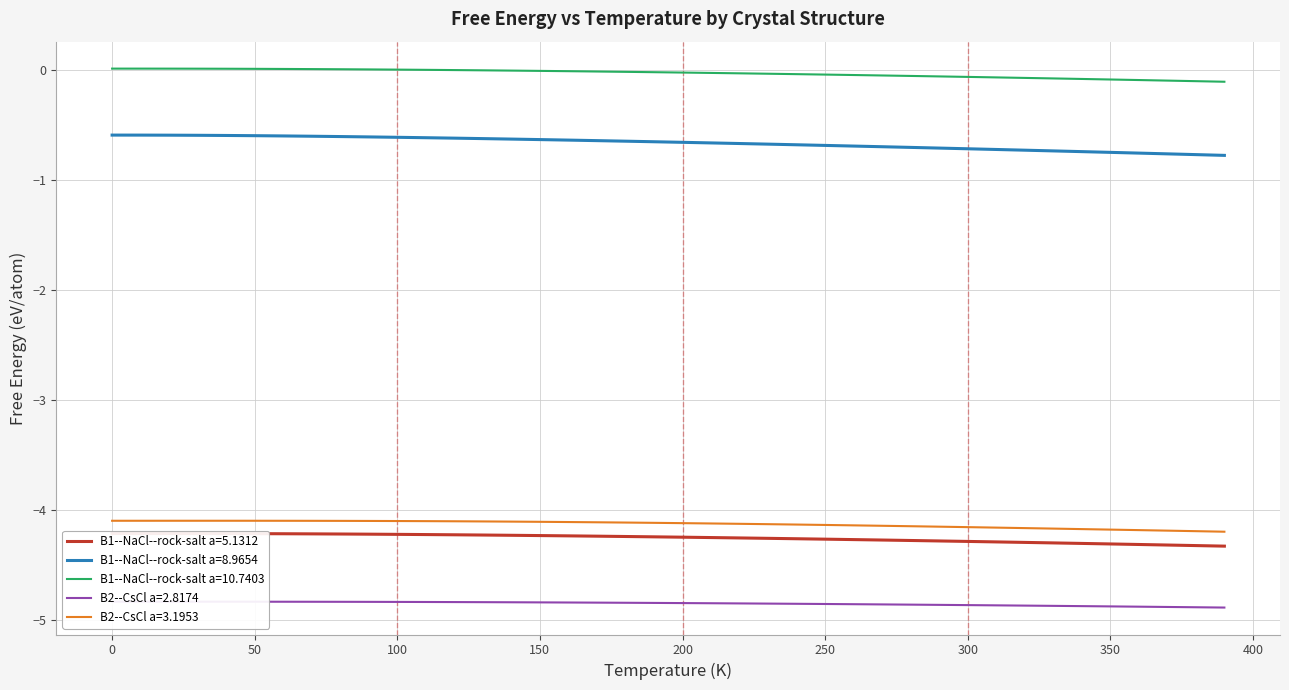

At how many categories does at least one series exceed 0?

14